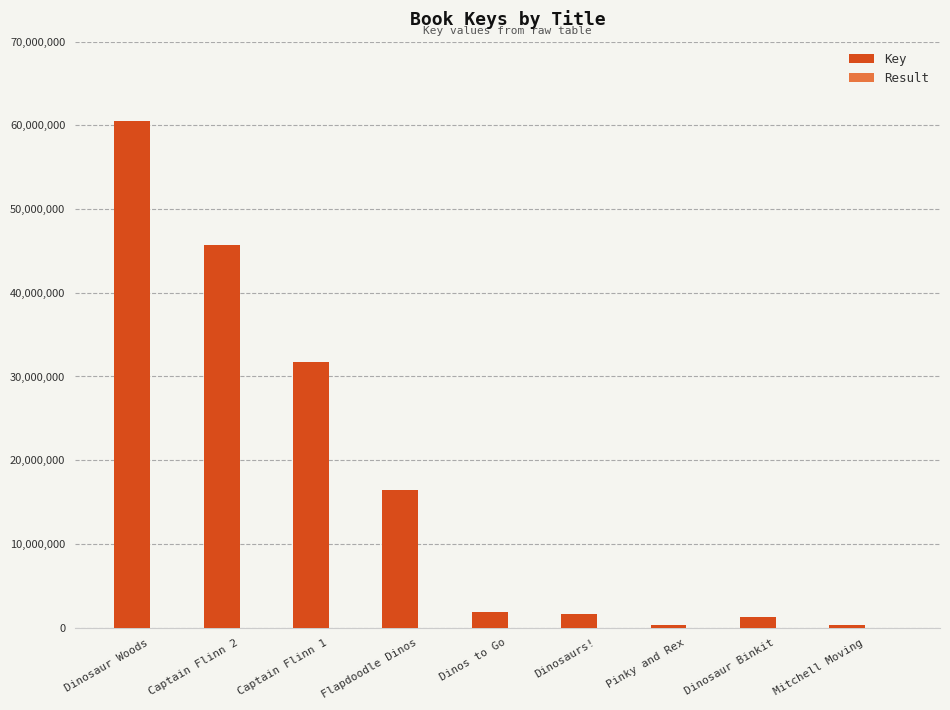

Which series has the widest spread of values?

Key